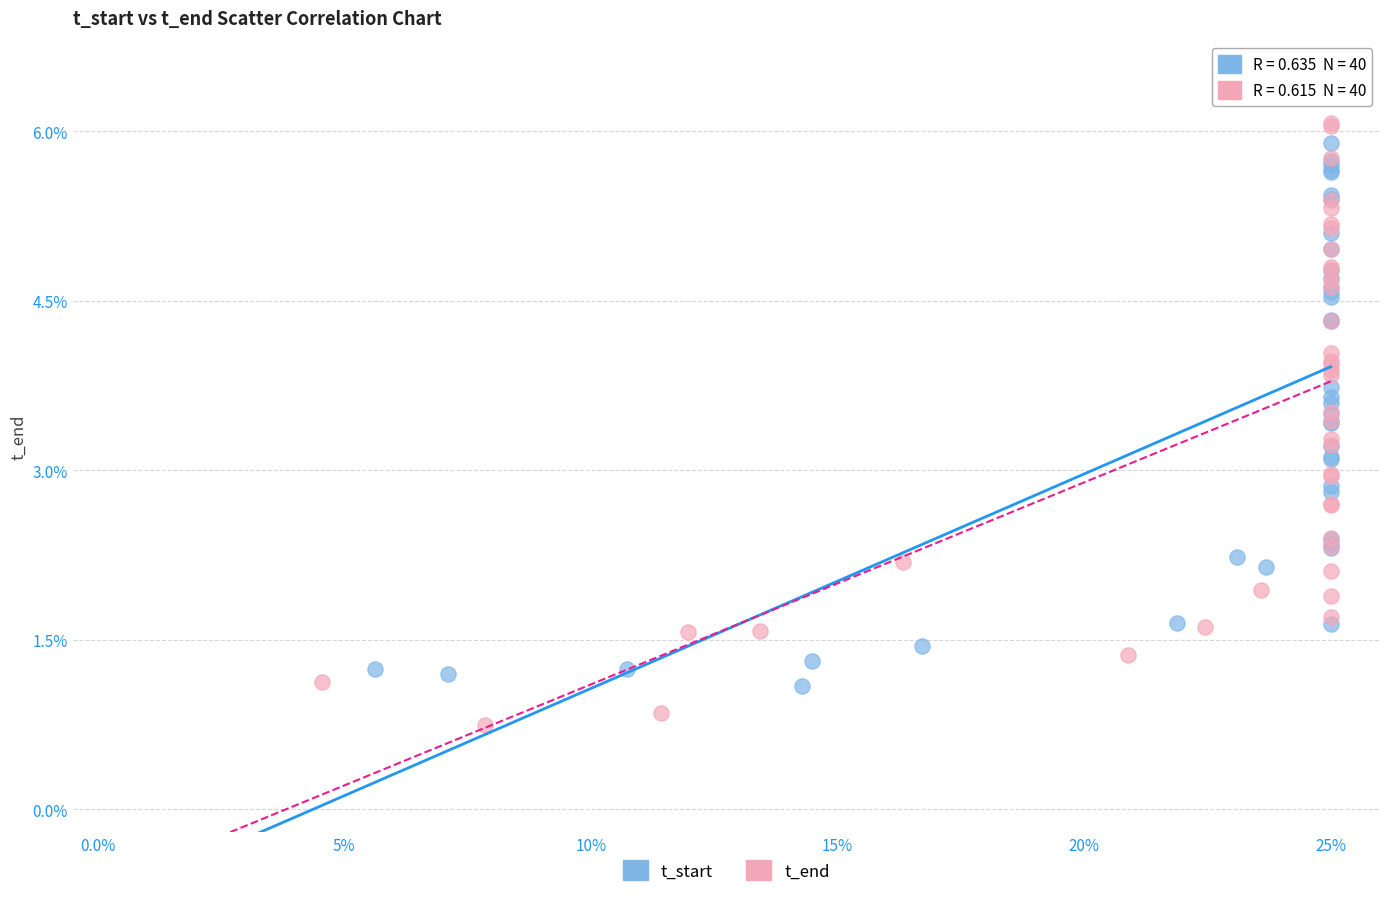

What are all the series names shown in the legend?

t_start, t_end